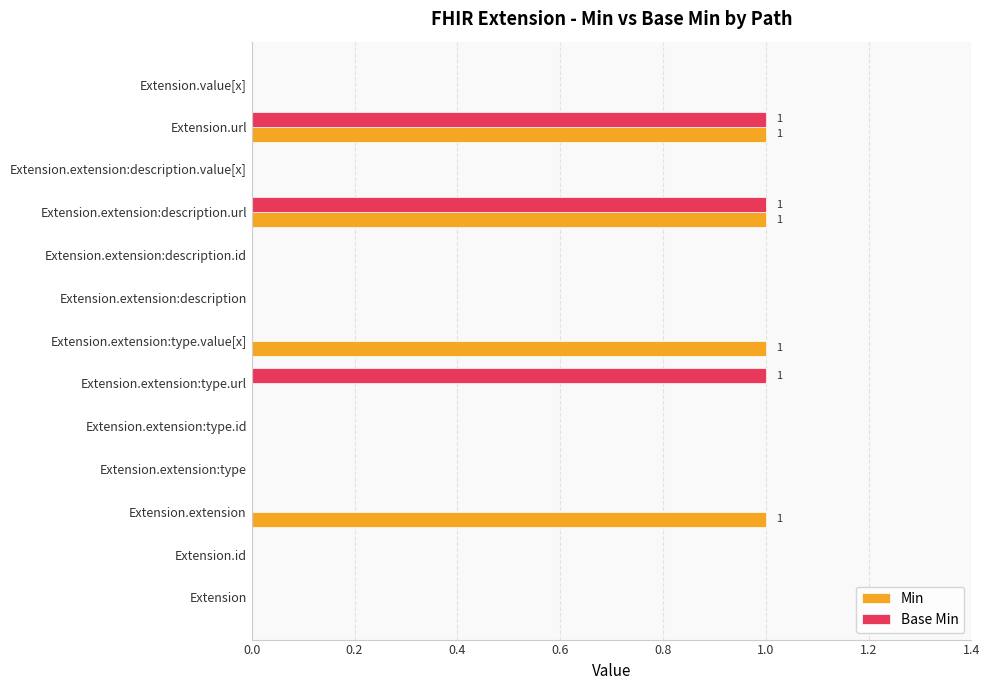

Which series has the largest total across all categories?

Min